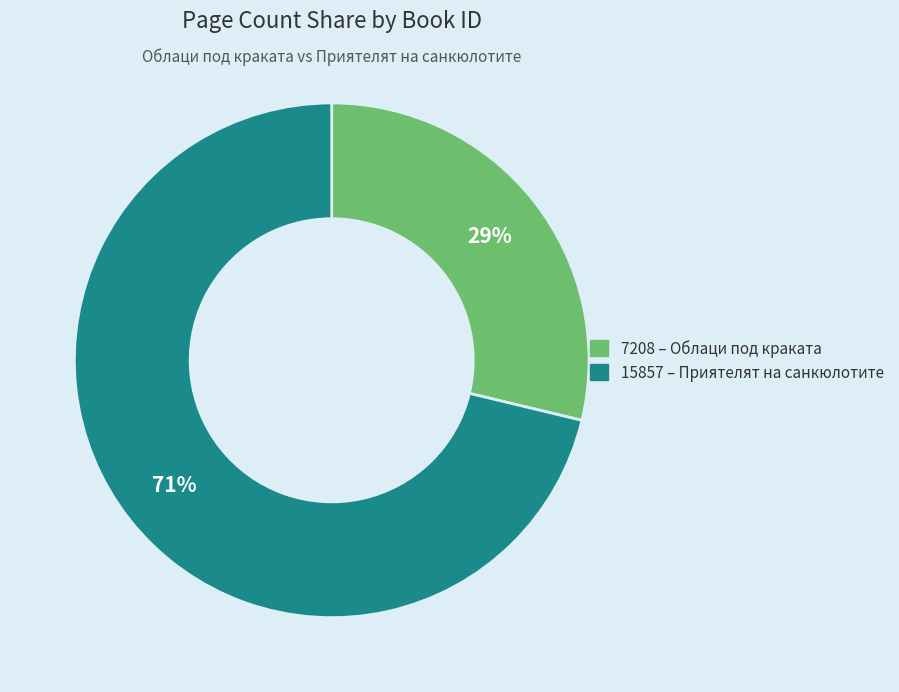

To the nearest percent, what is the combined percentage of 7208 and 15857?

100%